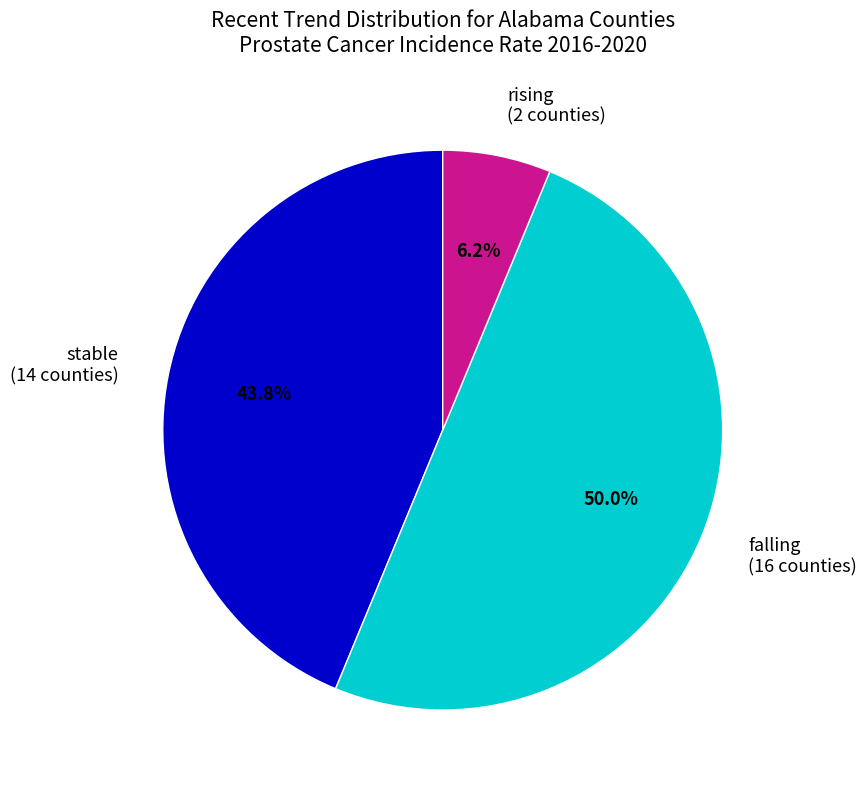

Does stable (14 counties) represent more than half of the total?

No